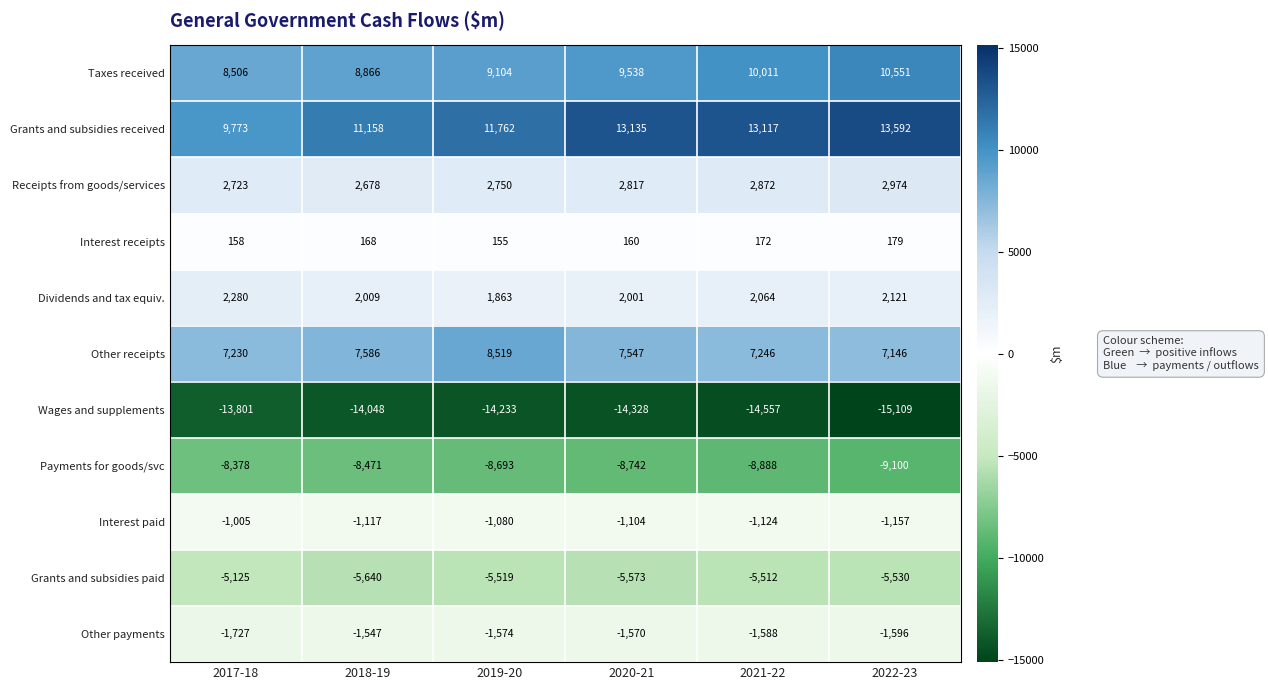

What is the spread (max minus min) of values at 2022-23?

28701